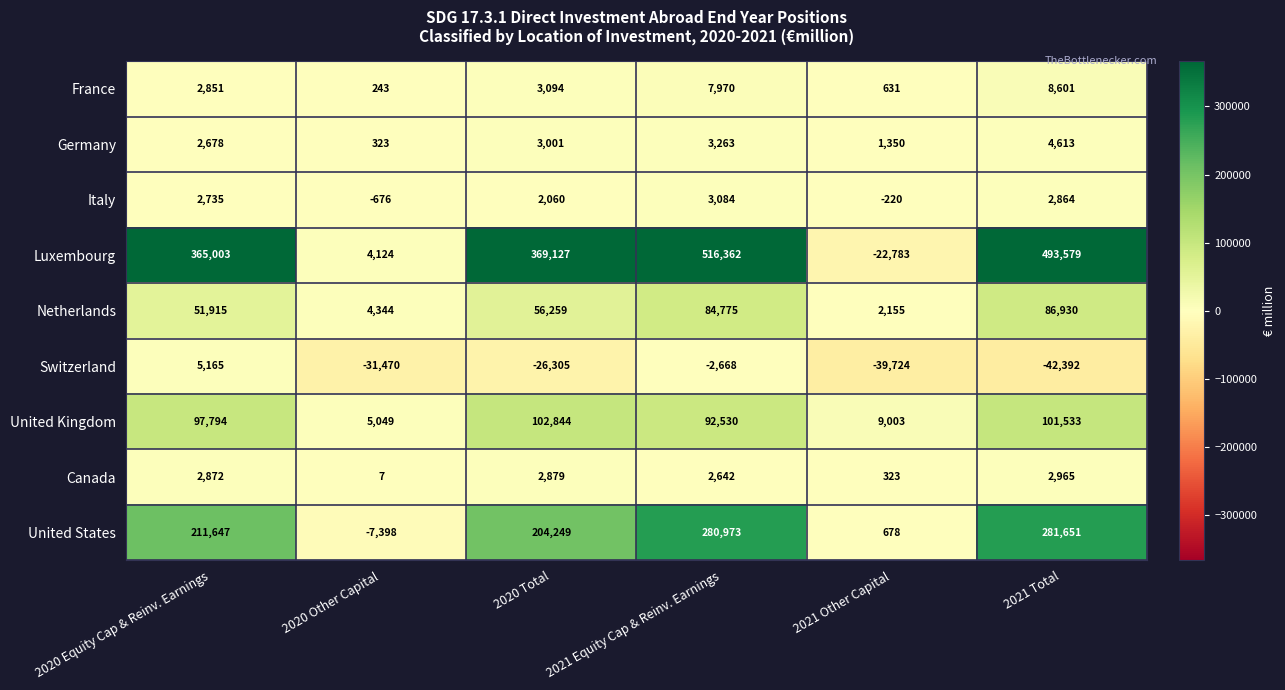

Is it true that Switzerland equals -26305 at 2020 Total?

True